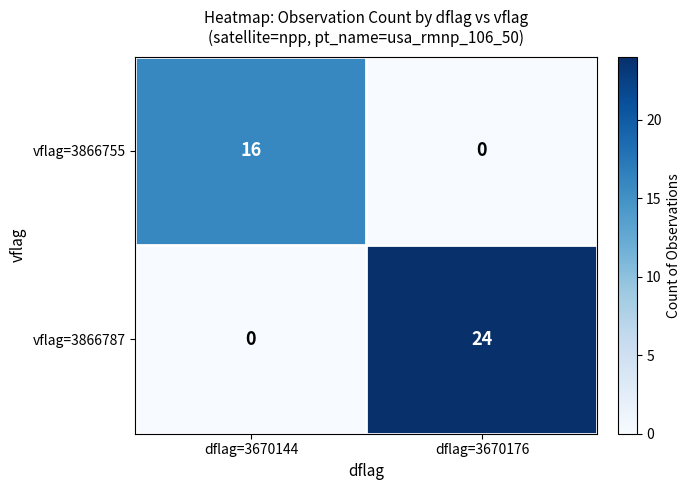

What is the difference between the maximum and minimum values in the vflag=3866755 series?

16